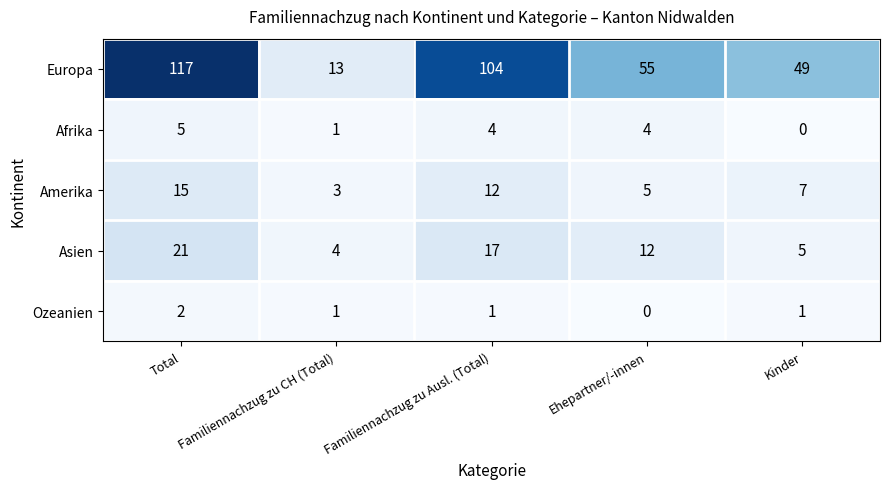

What is the difference between the Amerika values at Total and Familiennachzug zu Ausl. (Total)?

3